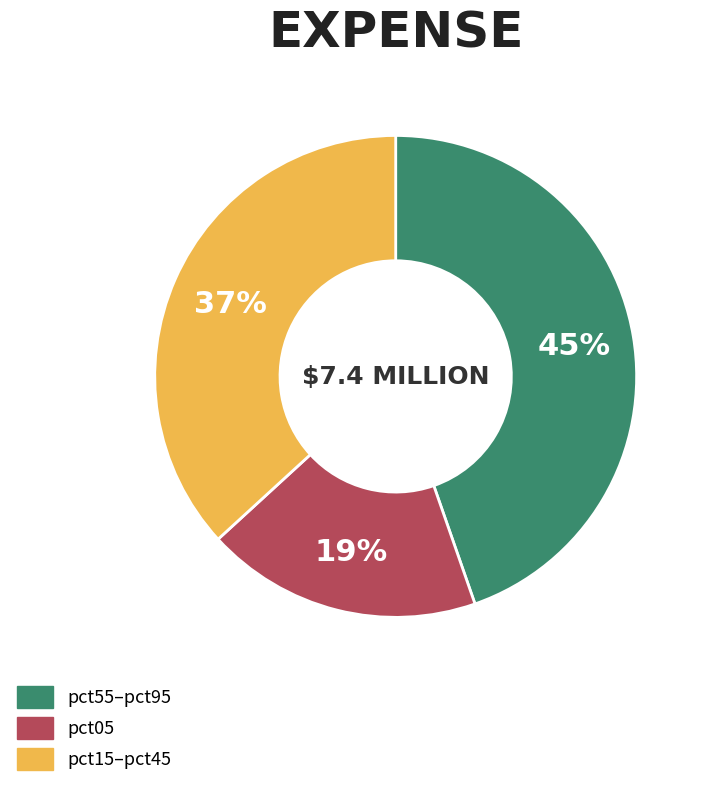

How many segments does this pie chart have?

3